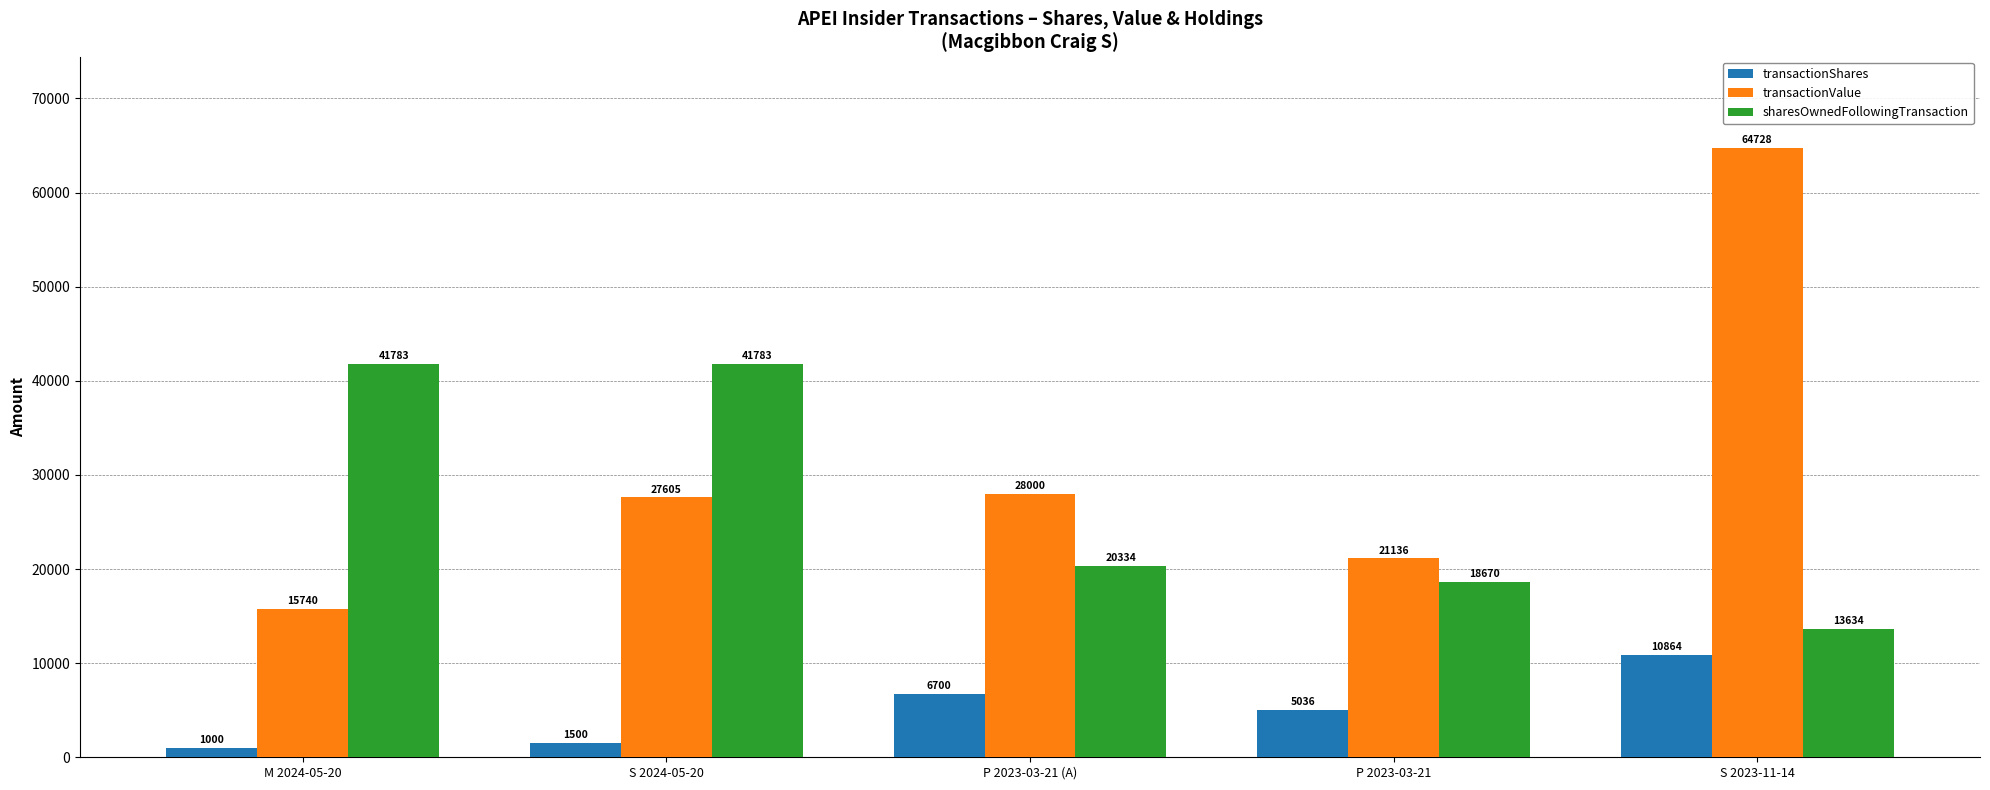

How many values in the sharesOwnedFollowingTransaction series are below 20334?

2